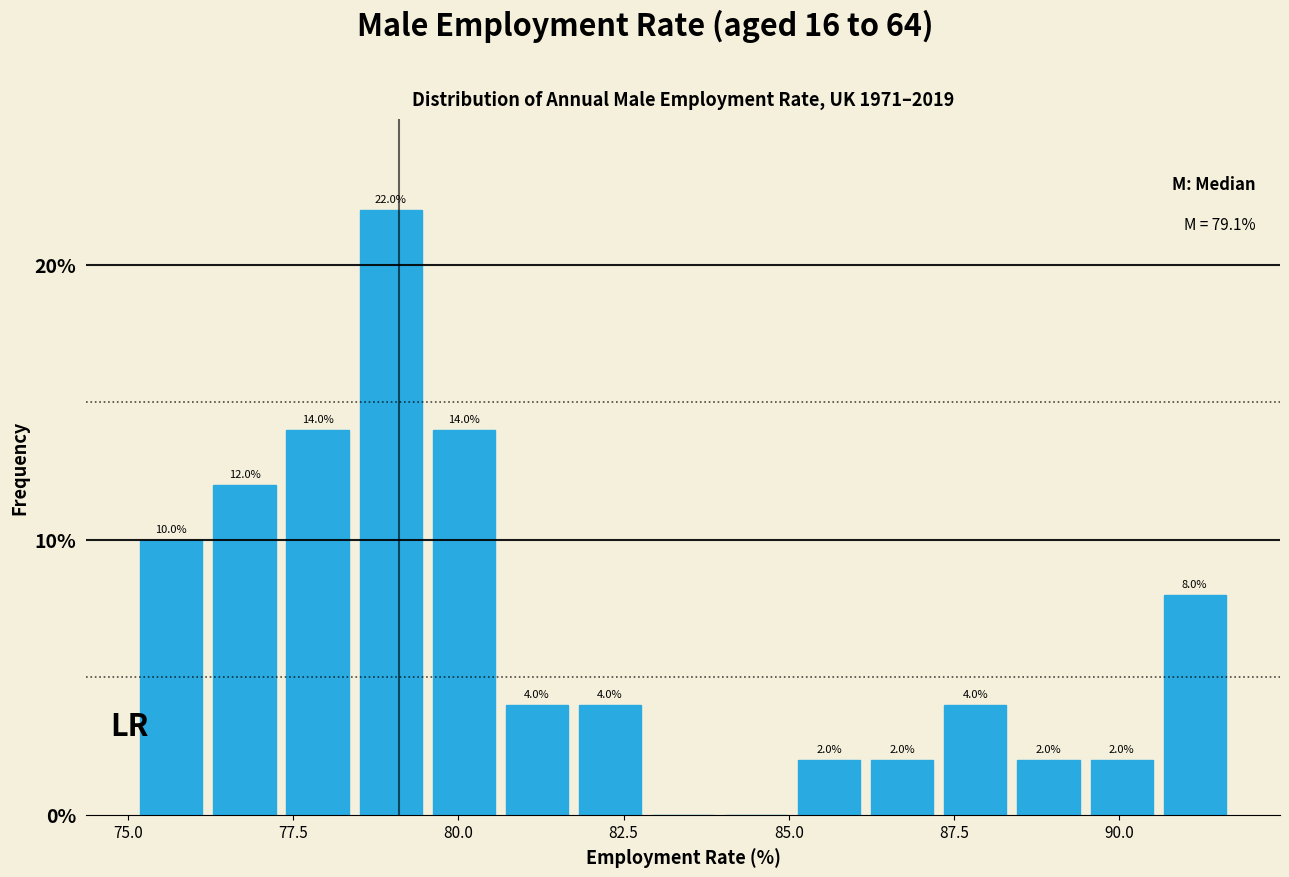

Around what value on the x-axis is the tallest bar? Give the approximate position of its centre, as read against the axis.

79.0